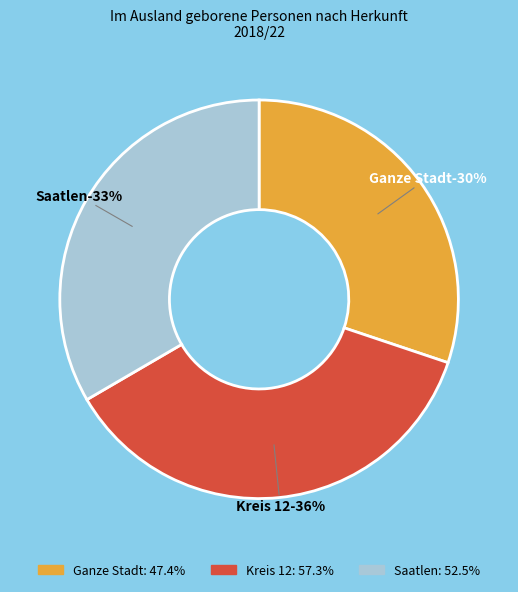

How much of the chart is everything except Saatlen?

66.6%